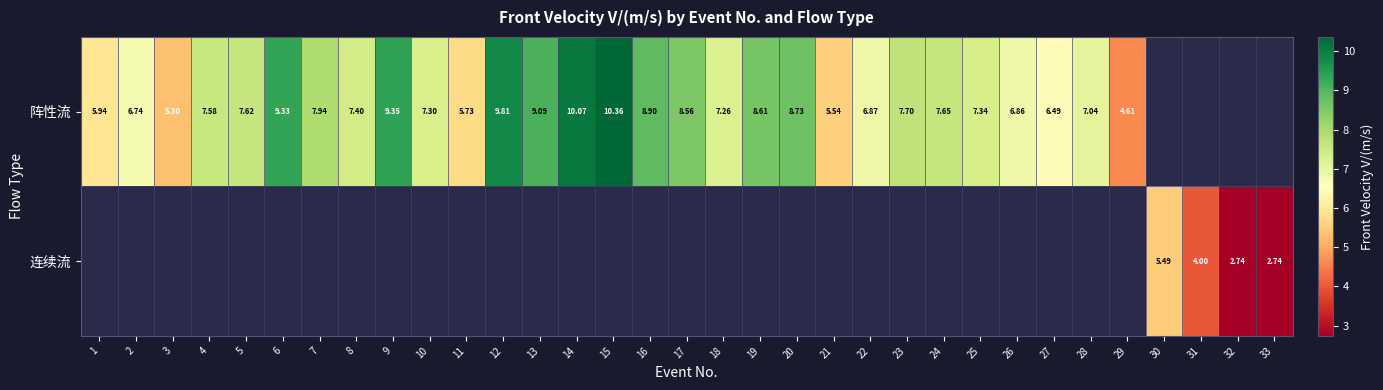

Which series has the largest range (max minus min)?

阵性流